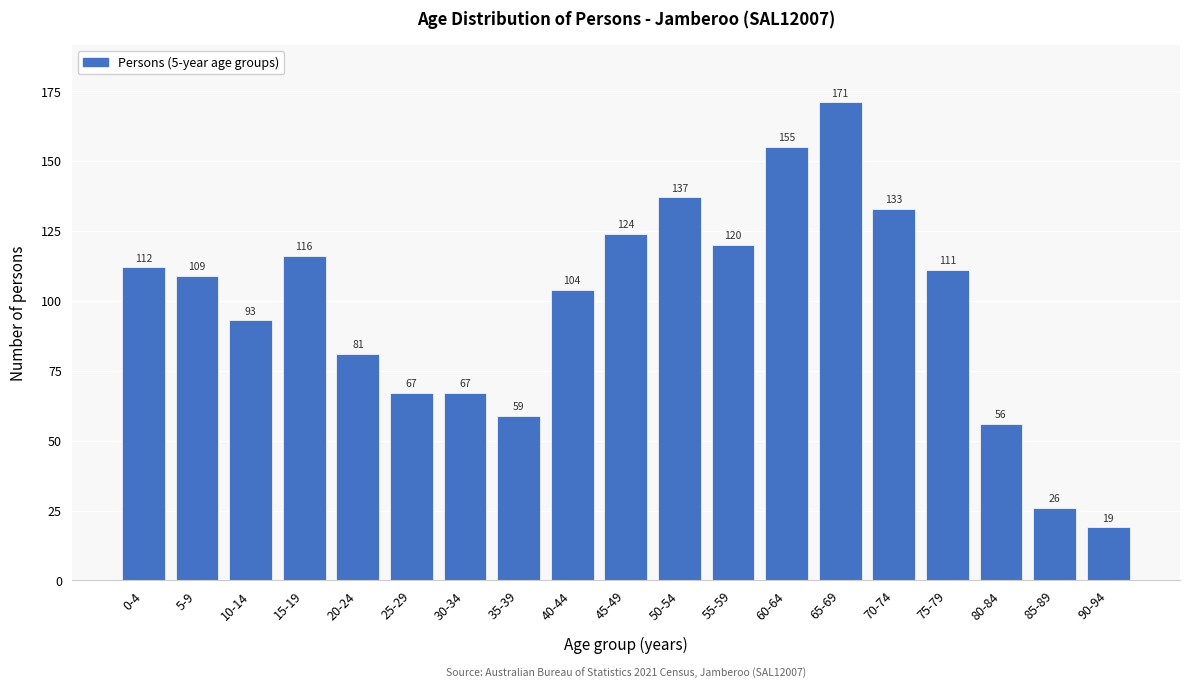

Reading left to right, what are all the values shown in this chart?

112	109	93	116	81	67	67	59	104	124	137	120	155	171	133	111	56	26	19